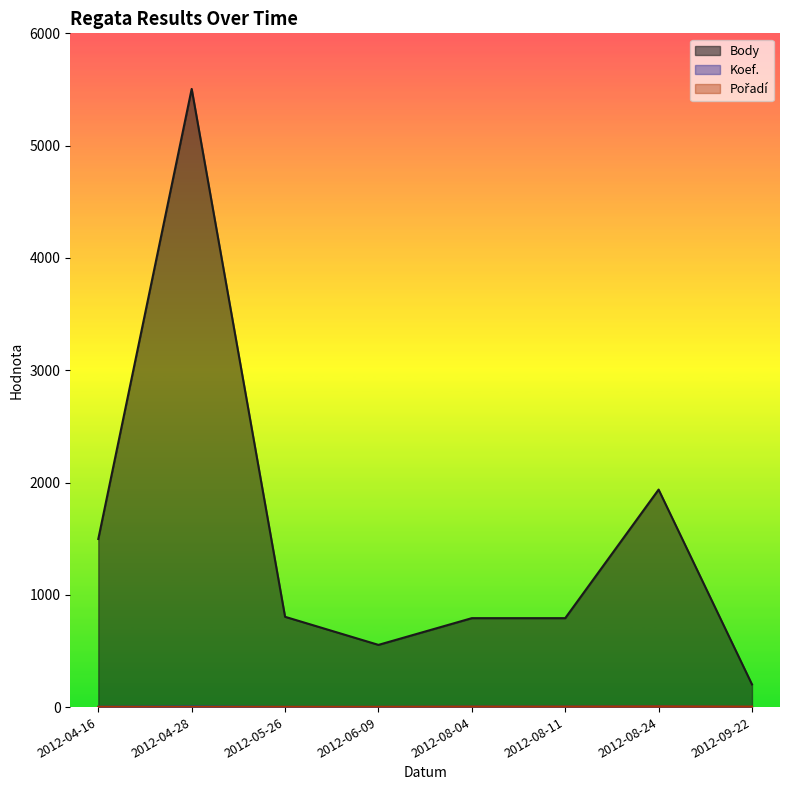

Which series has the largest range (max minus min)?

Body